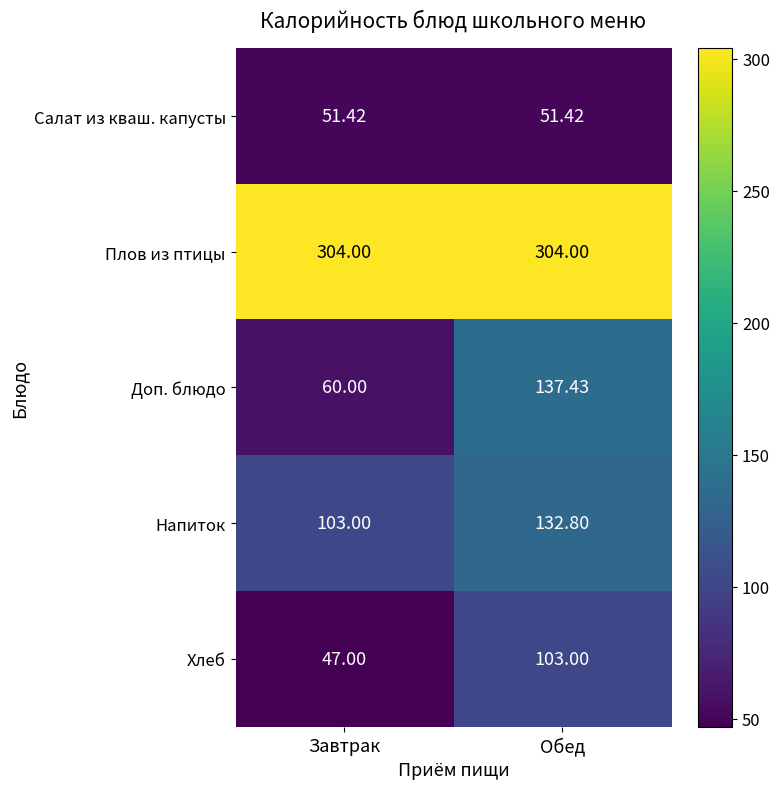

Which series has the largest total across all categories?

Плов из птицы